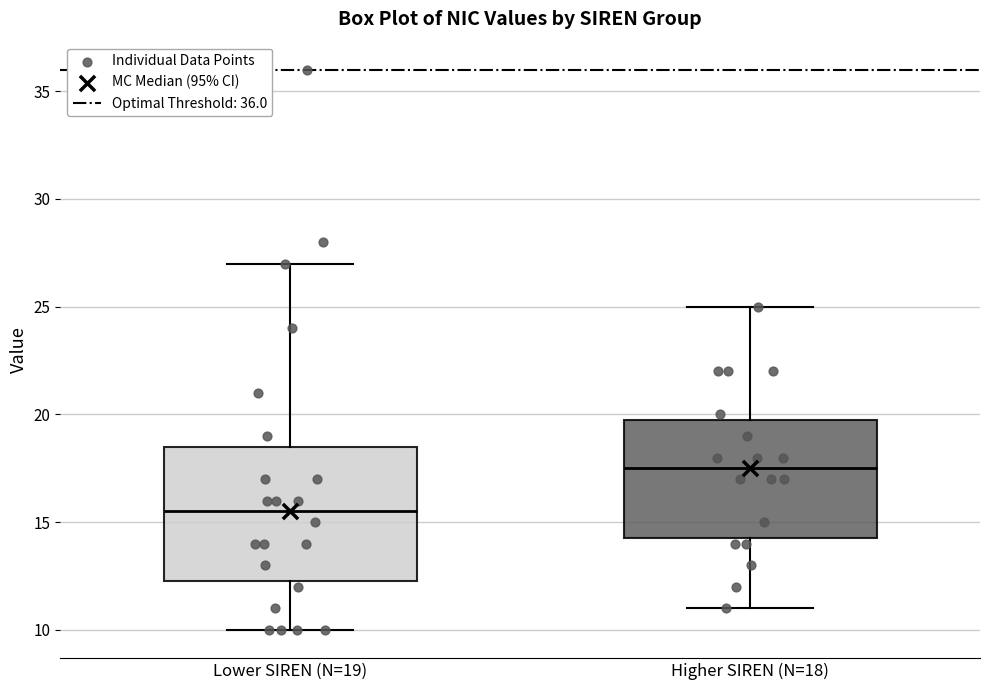

Which box's median line is the highest?

Higher SIREN (N=18)